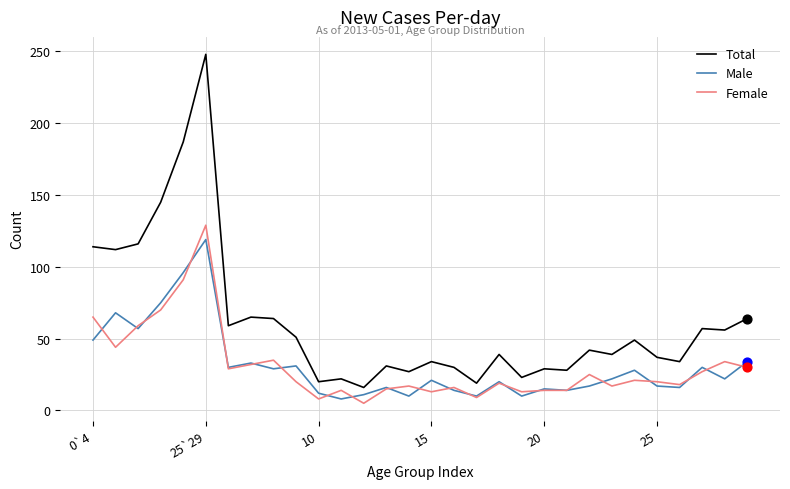

At how many categories does at least one series exceed 67?

6